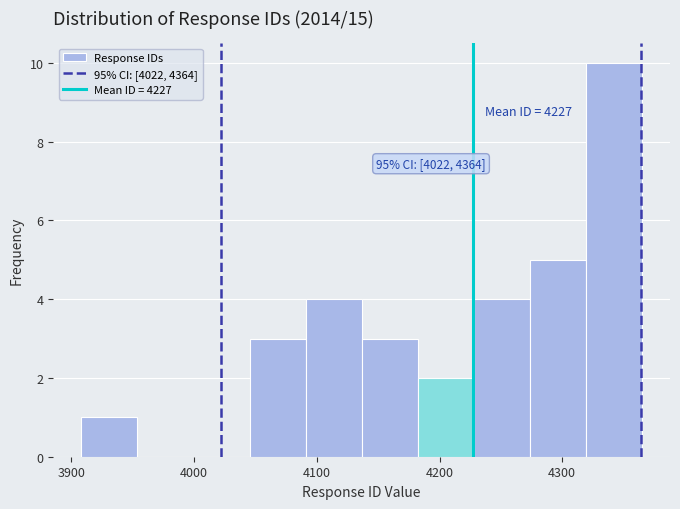

Which range on the x-axis has the tallest bar?

4320 to 4370